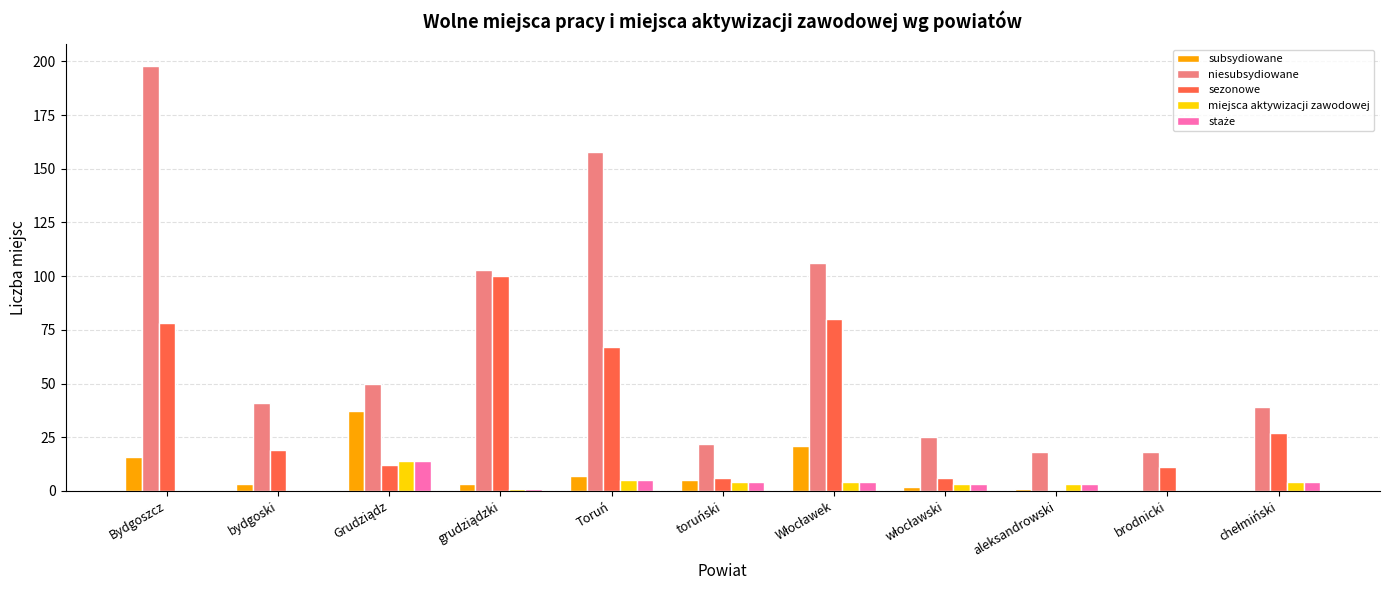

What is the difference between the sezonowe values at toruński and aleksandrowski?

6